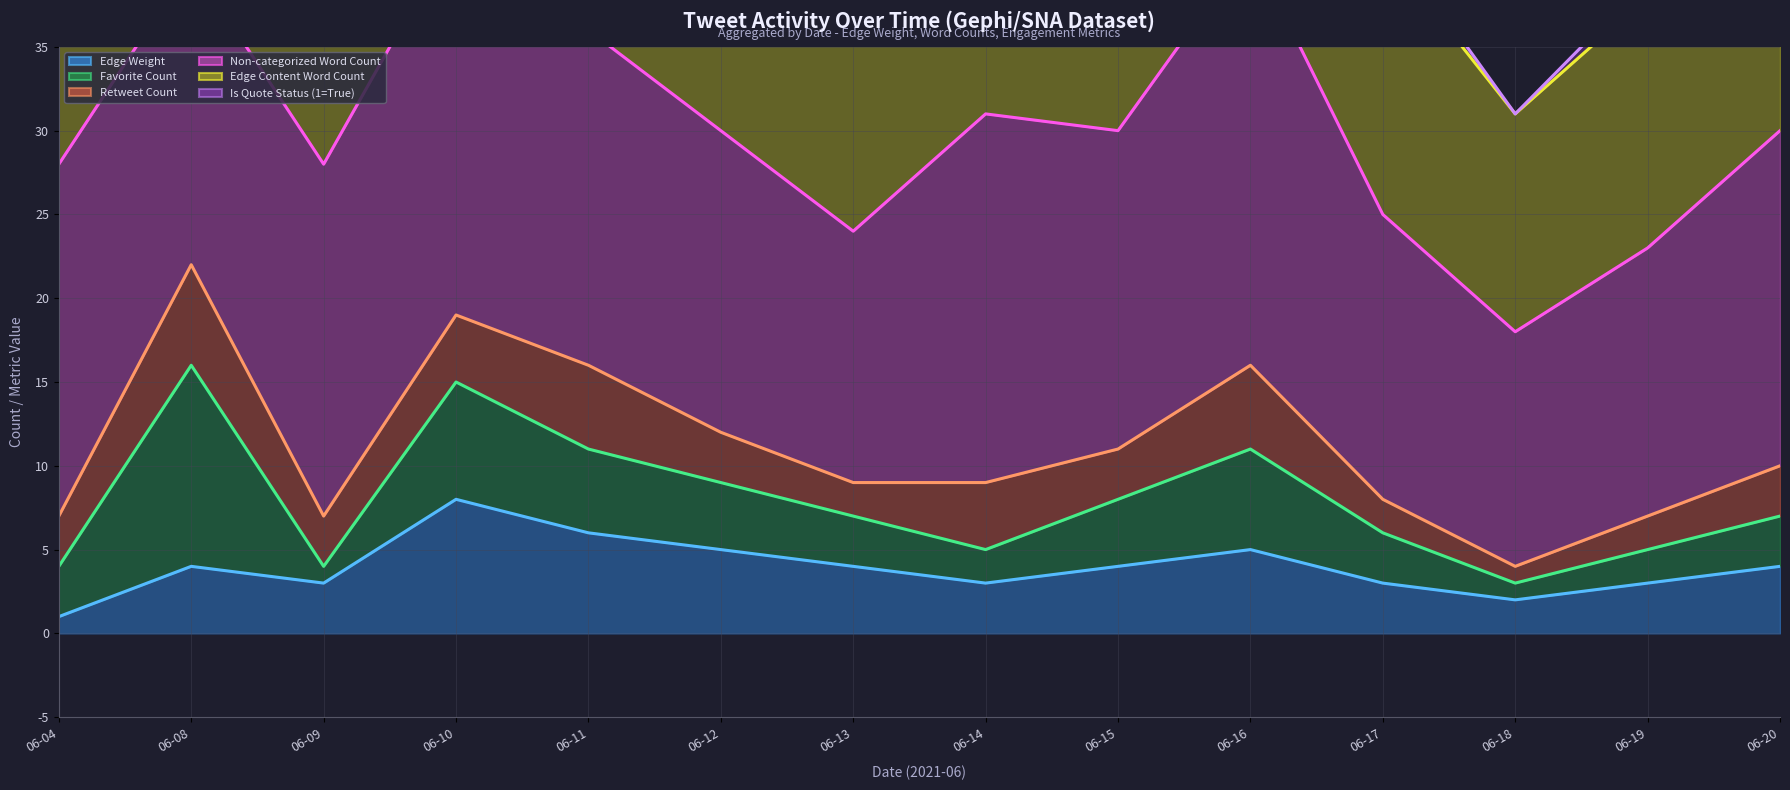

List the series in order of their peak value, lowest first.

Edge Weight (line), Favorite Count (line), Retweet Count (line), Non-categorized Word Count (line), Edge Content Word Count (line), Is Quote Status (1=True) (line)